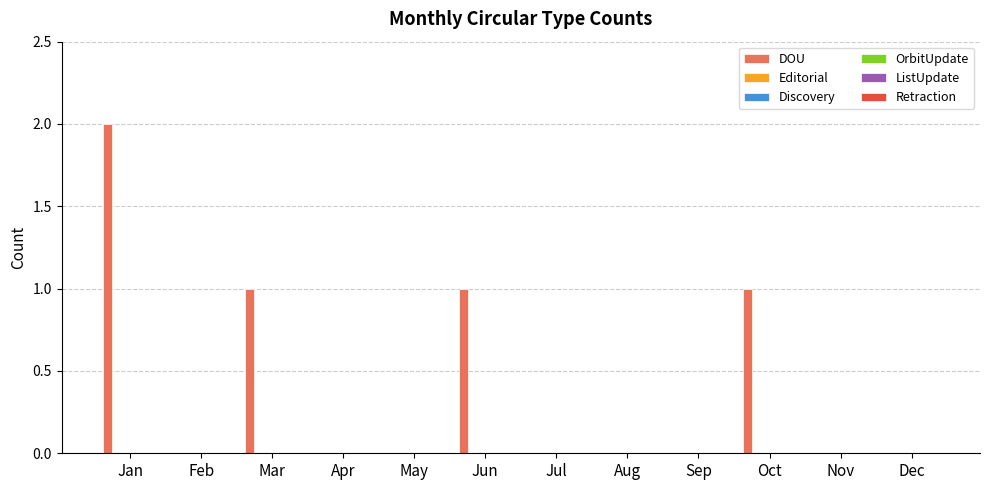

Are the bars horizontal?

No